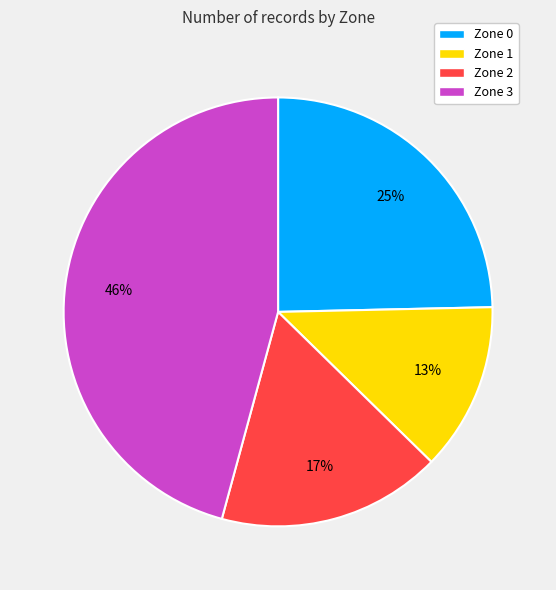

Is Zone 0 the majority of the pie?

No